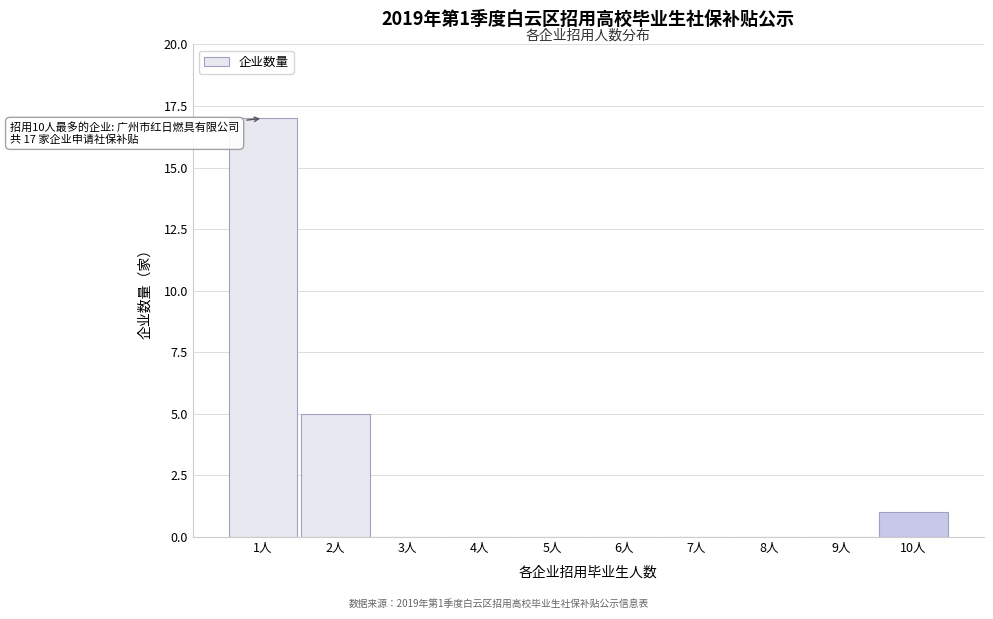

Reading right to left, extract all data points from this chart.

10人=1	9人=0	8人=0	7人=0	6人=0	5人=0	4人=0	3人=0	2人=5	1人=17